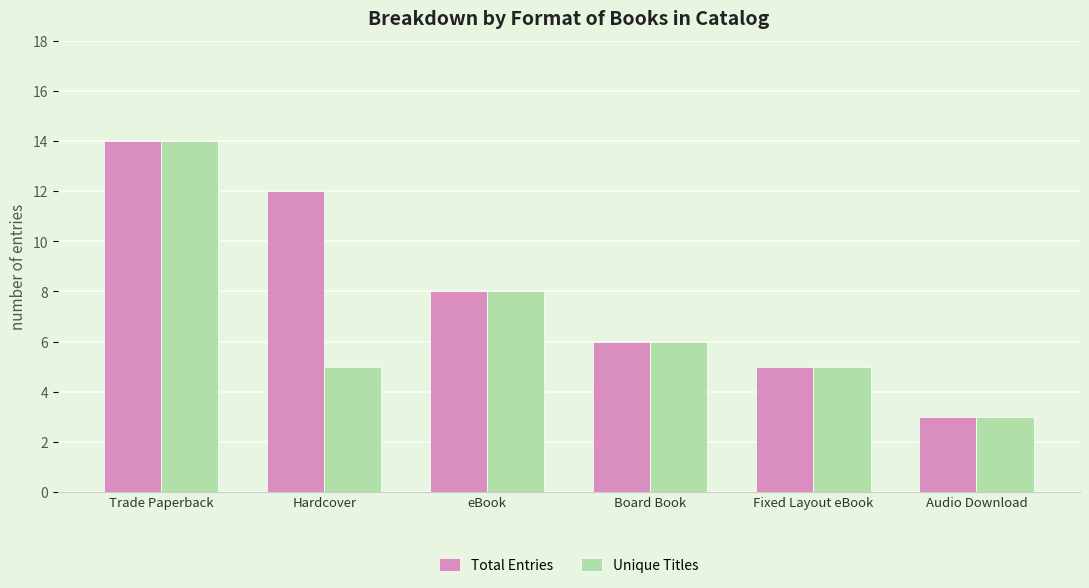

What is the difference between the Total Entries values at Audio Download and Trade Paperback?

11